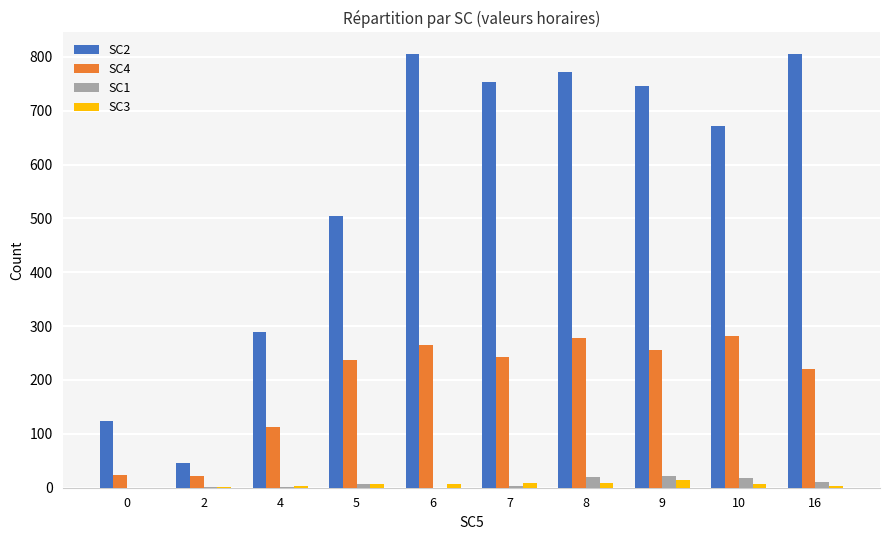

What are all the series names shown in the legend?

SC2, SC4, SC1, SC3